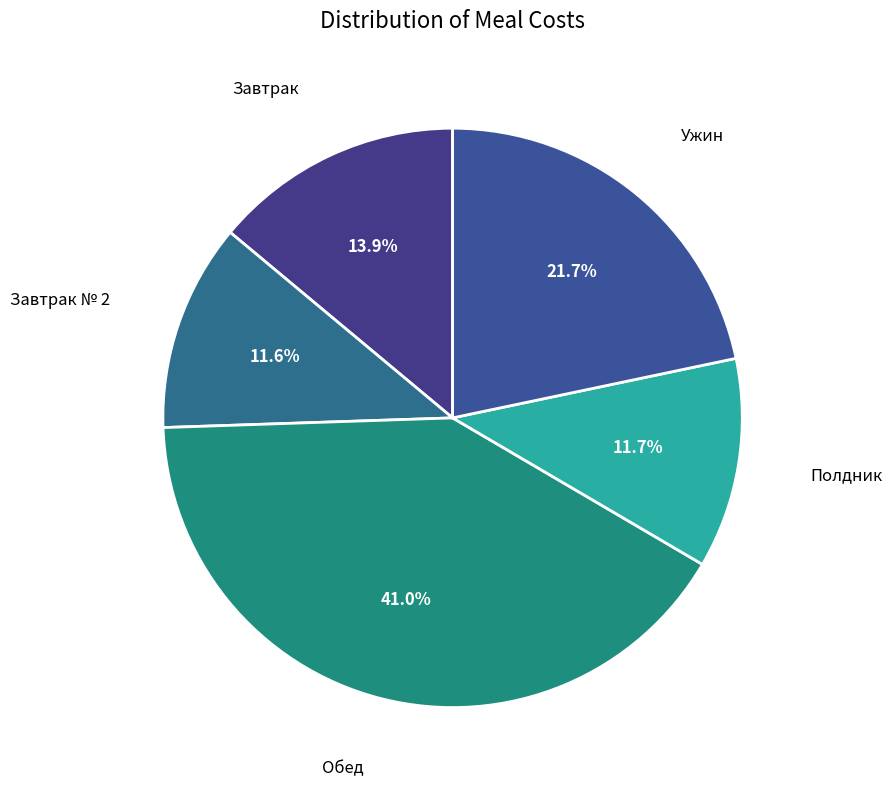

Which category has the biggest portion of the pie?

Обед